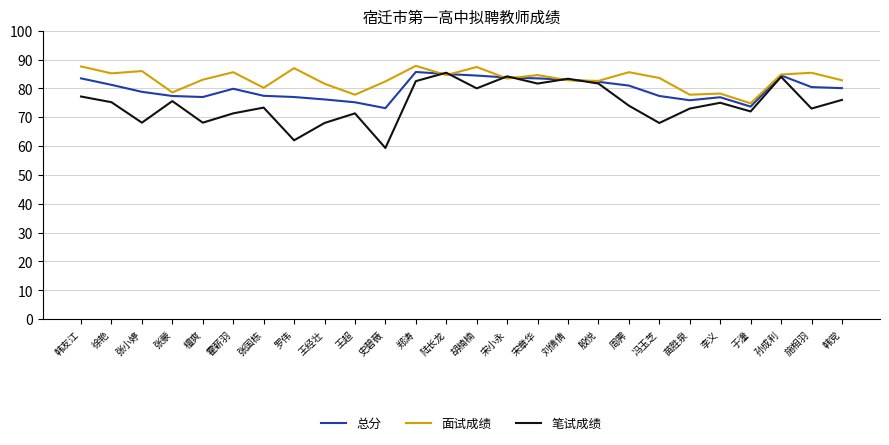

Is it true that 面试成绩 equals 84.8 at 孙成利?

True